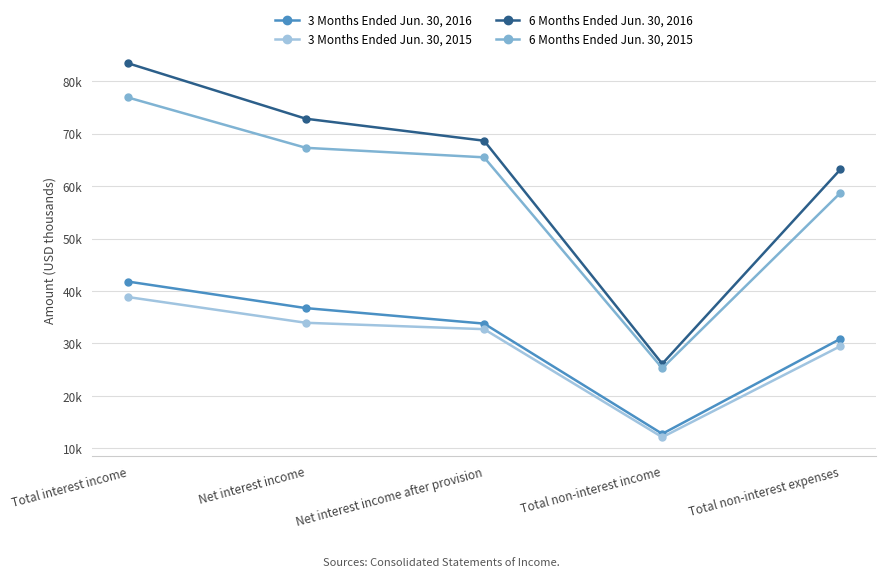

What is the total value across all series at Net interest income?

210825